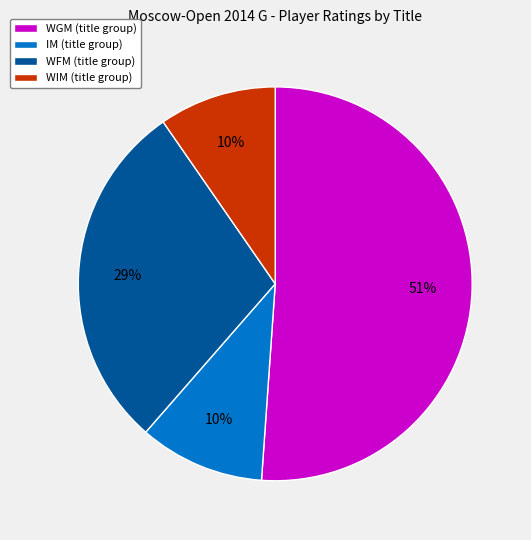

What percentage is the WIM (title group) slice, to the nearest percent?

10%